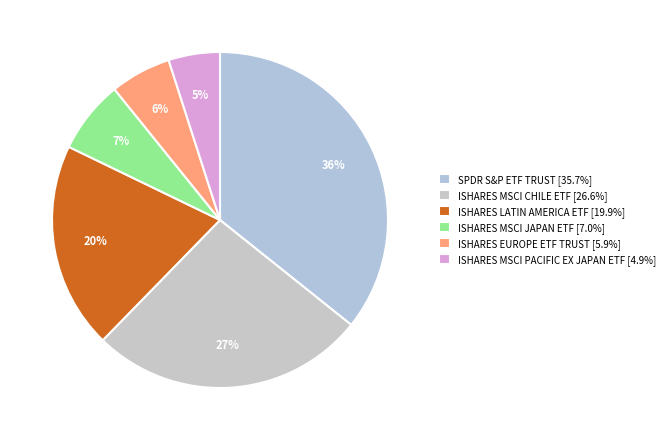

What is the total percentage of ISHARES MSCI PACIFIC EX JAPAN ETF and SPDR S&P ETF TRUST?

40.7%